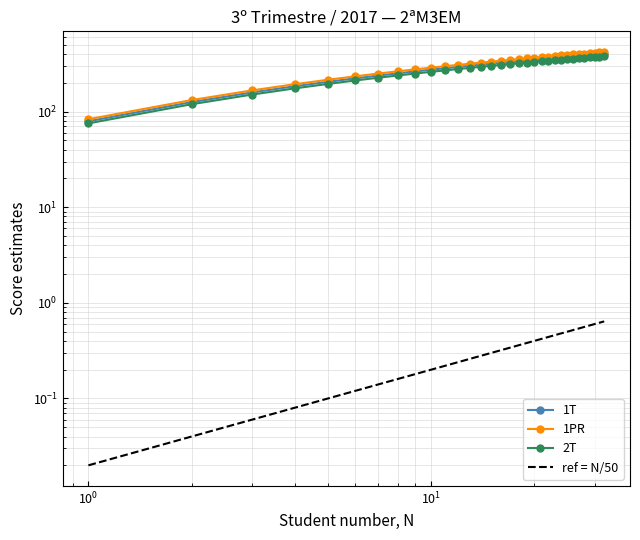

What are all the series names shown in the legend?

1T, 1PR, 2T, ref = N/50